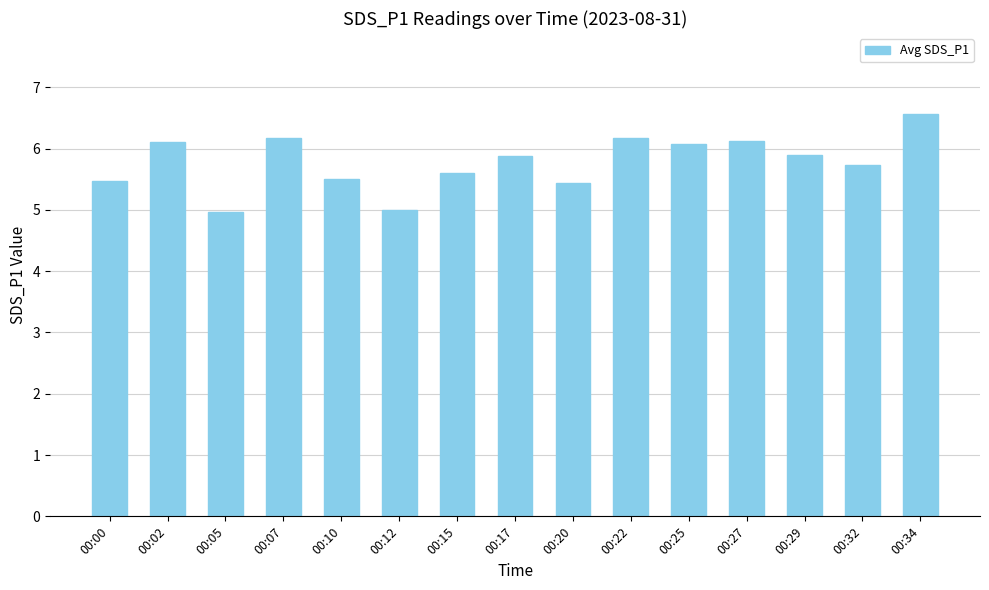

Does the chart contain stacked bars?

No